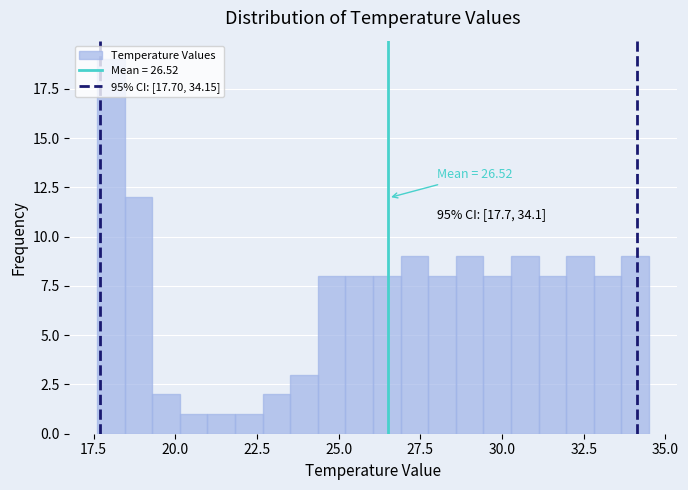

Around what value on the x-axis is the tallest bar? Give the approximate position of its centre, as read against the axis.

18.0